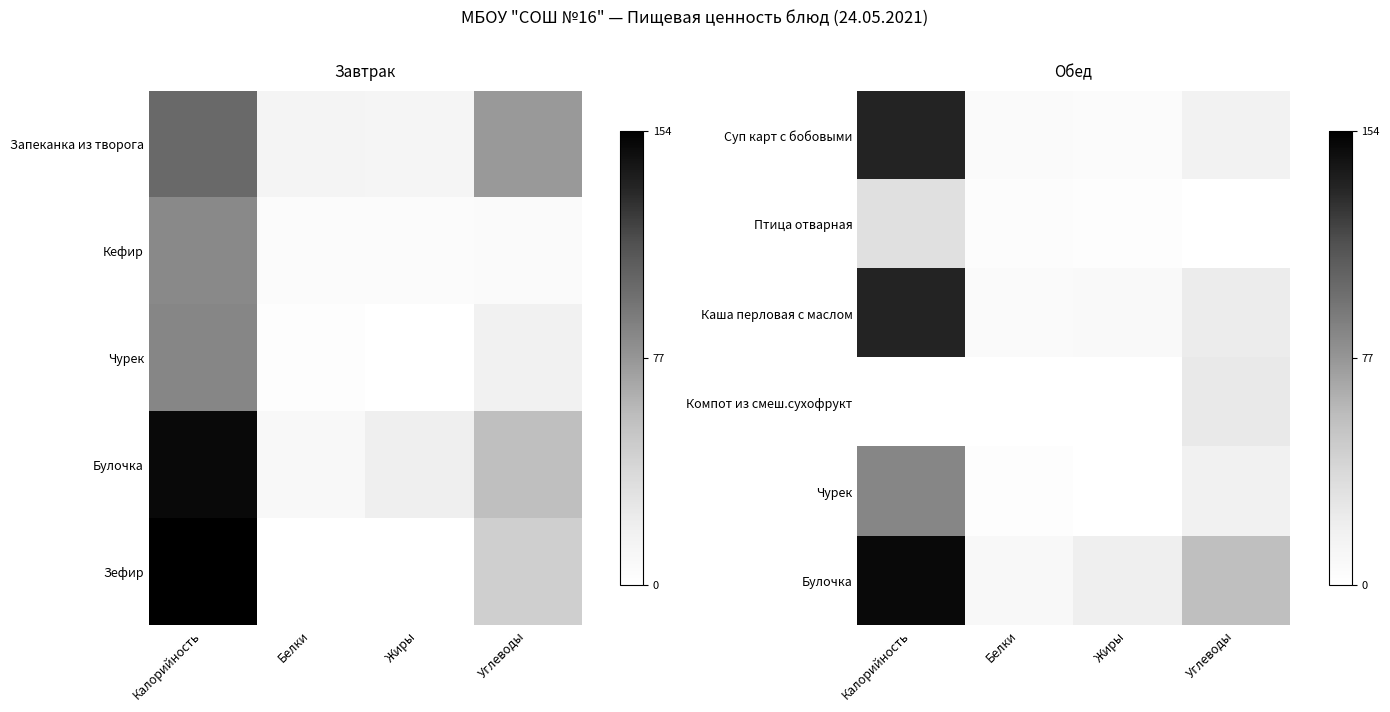

Which category has the highest value across all series?

Калорийность